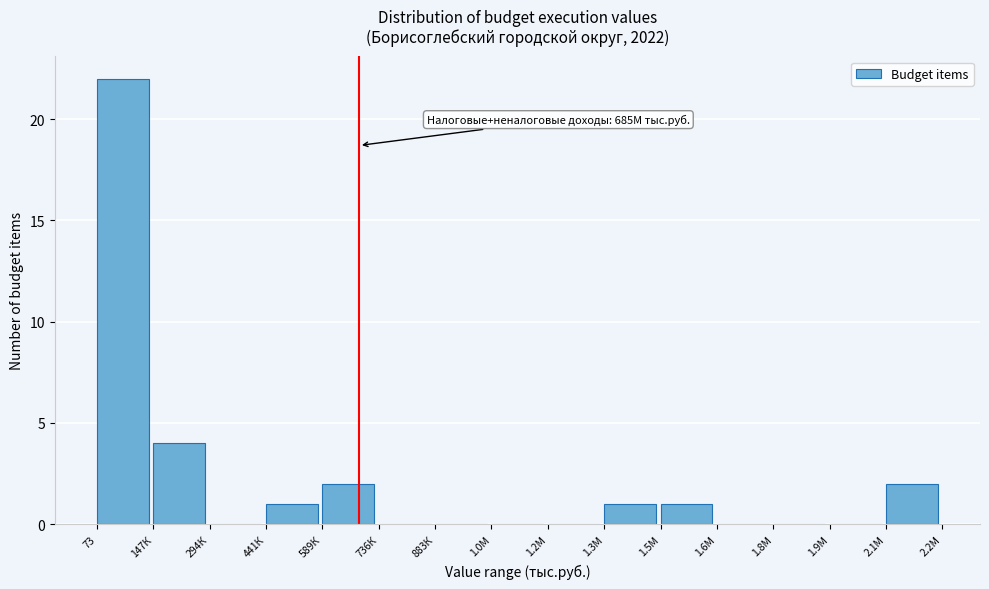

Reading left to right, extract all data points from this chart.

73=22	147К=4	294К=0	441К=1	589К=2	736К=0	883К=0	1.0М=0	1.2М=0	1.3М=1	1.5М=1	1.6М=0	1.8М=0	1.9М=0	2.1М=2